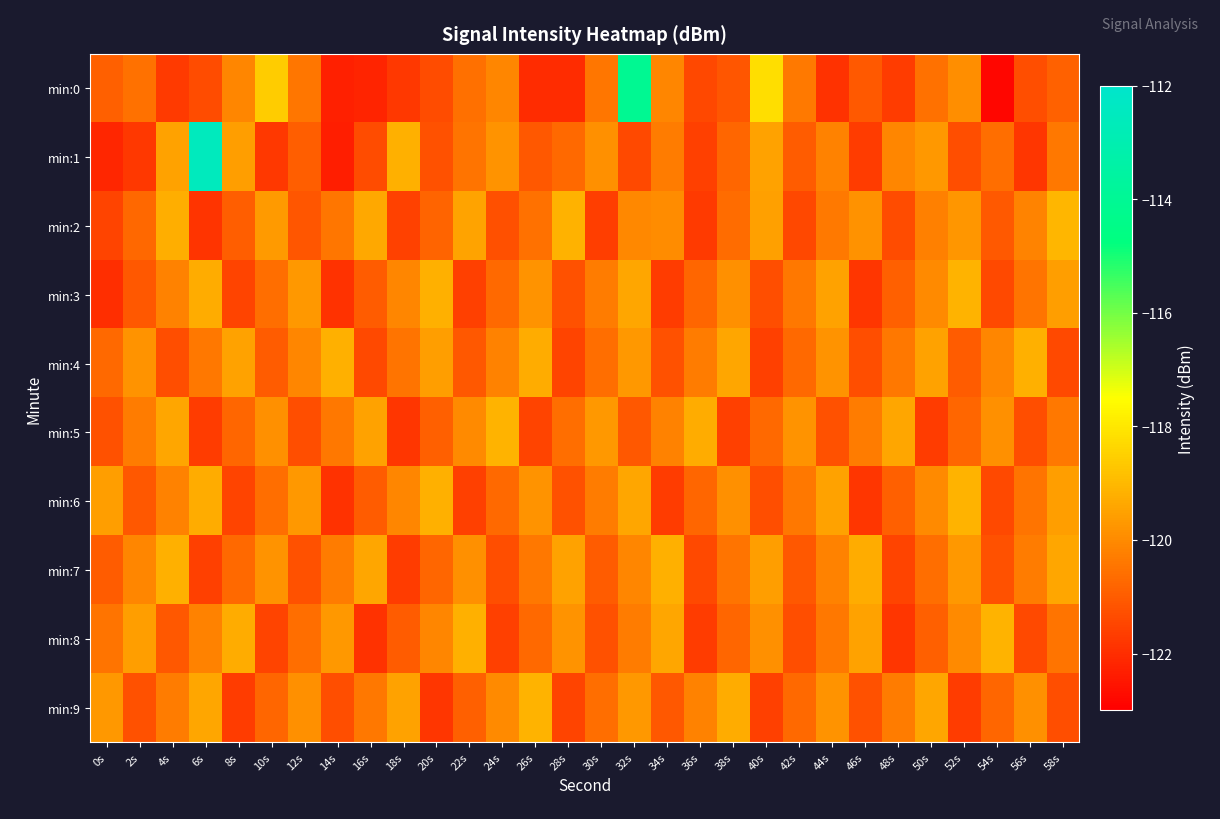

Rank the series by their maximum value, from lowest to highest.

min:4, min:7, min:3, min:5, min:6, min:8, min:9, min:2, min:0, min:1